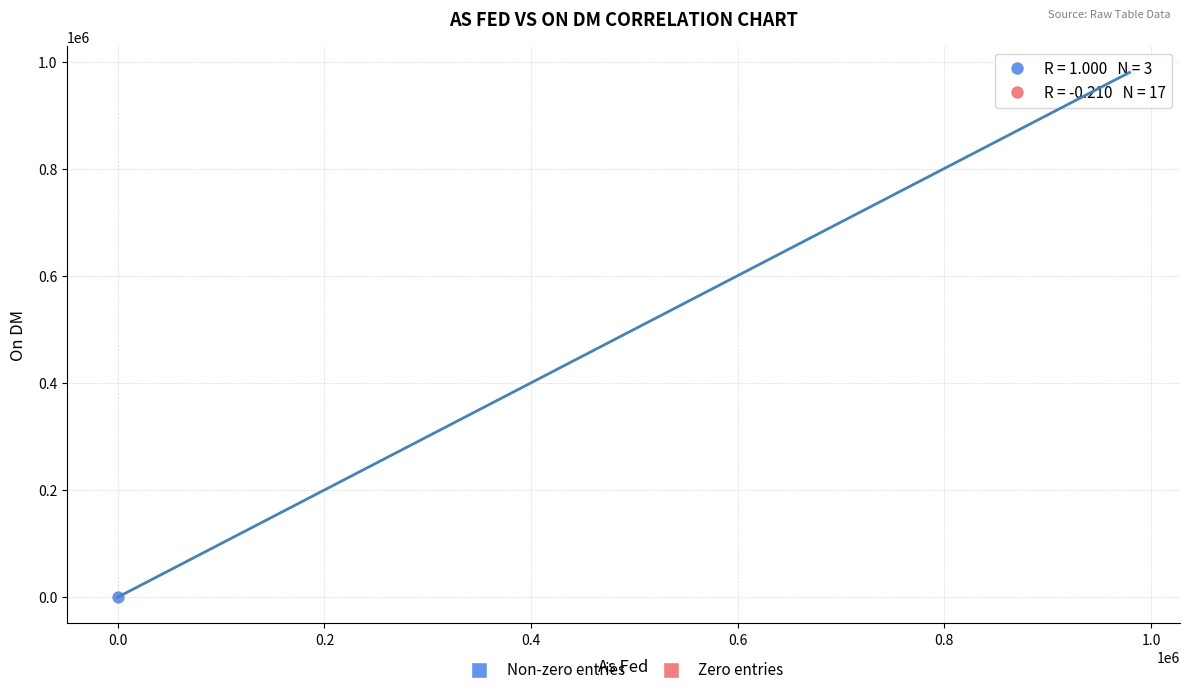

Which series contains the highest Y value?

Non-zero entries